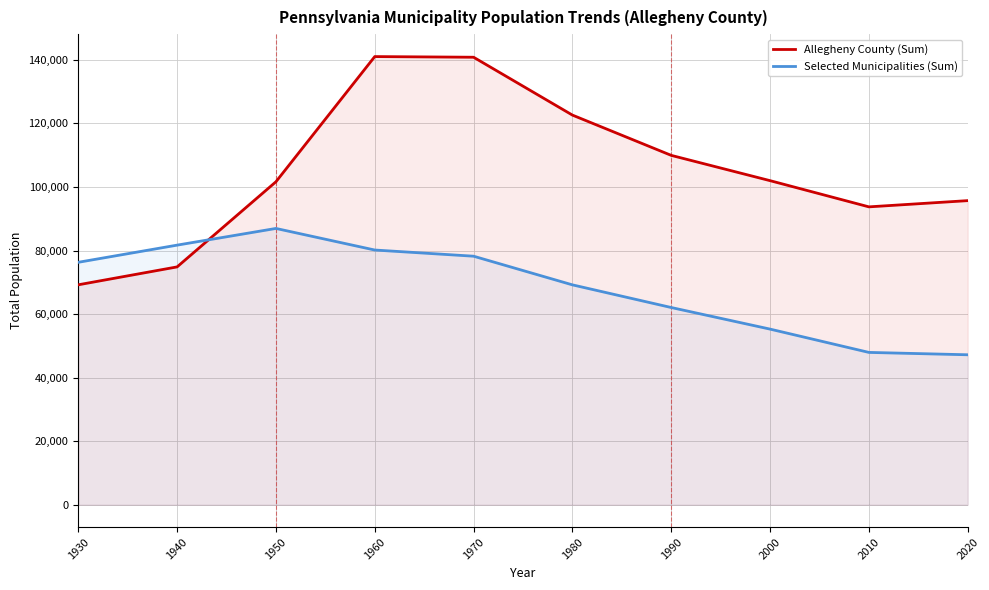

Is it true that Allegheny County (Sum) equals 140832 at 1970?

True